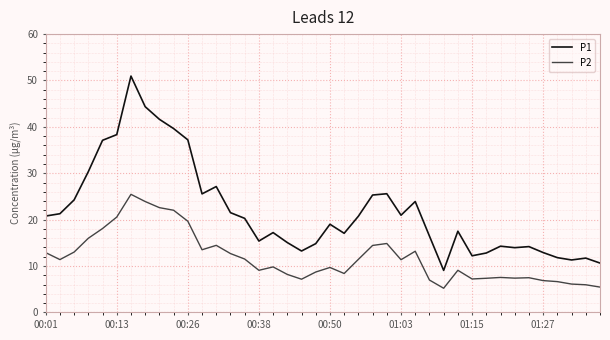

How many values in the P2 series are below 11?

20